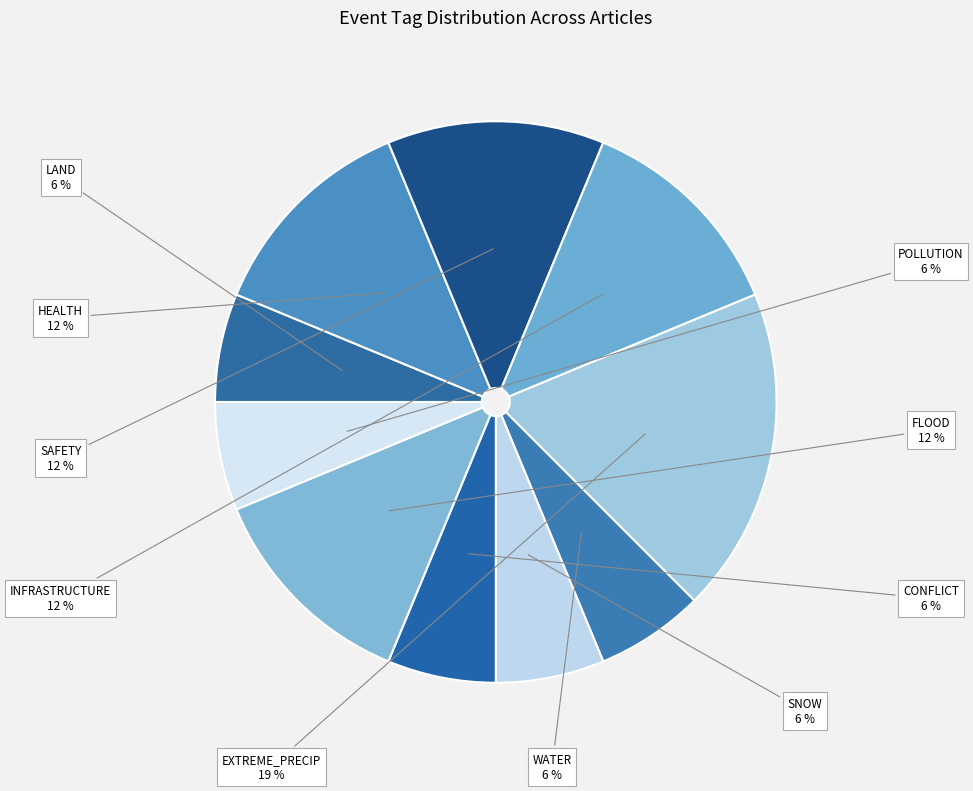

How many segments does this pie chart have?

10